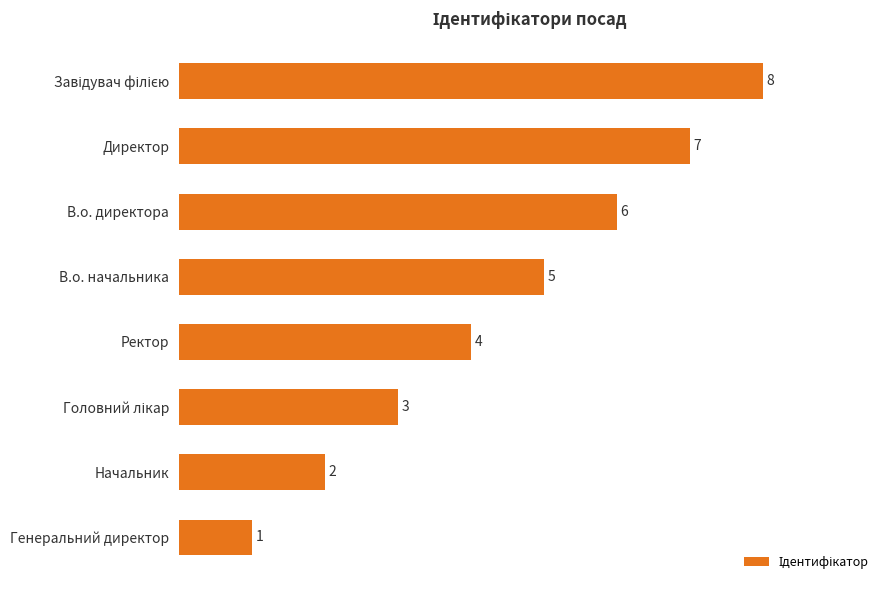

True or false: the data shows 2 at В.о. начальника.

False